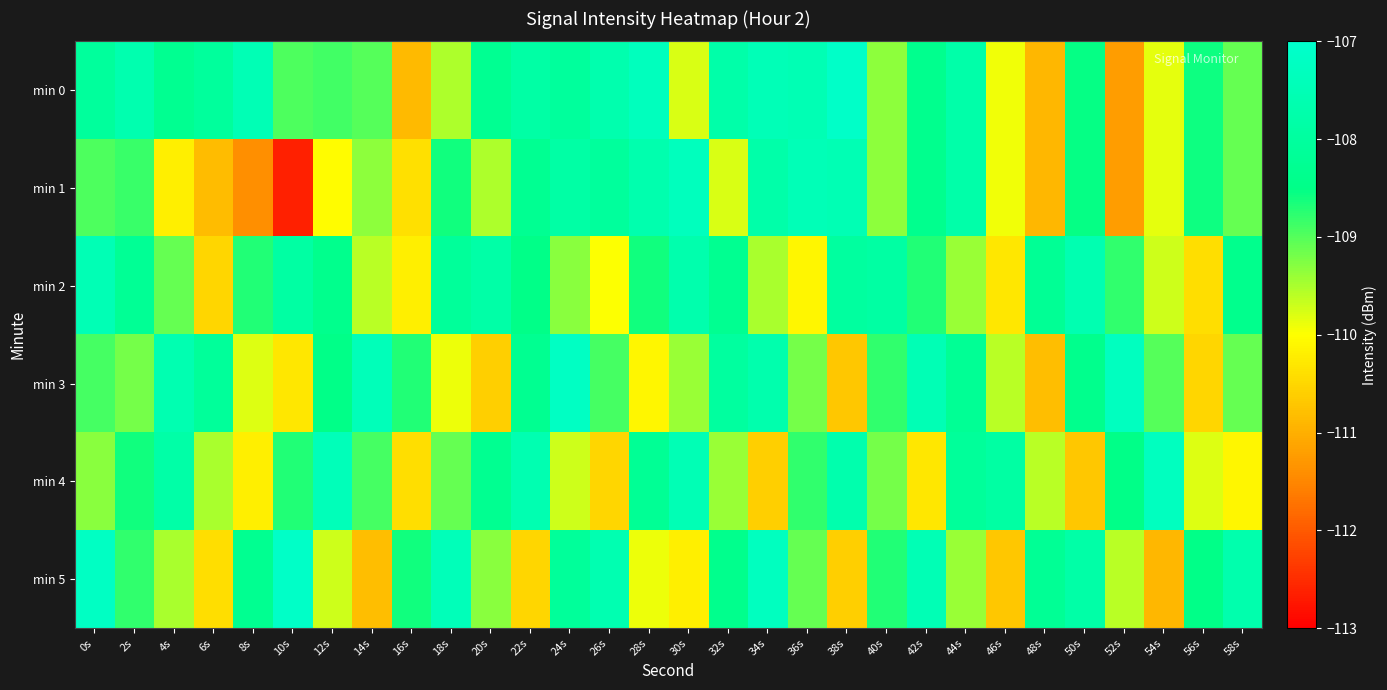

Which series has the largest range (max minus min)?

min 1